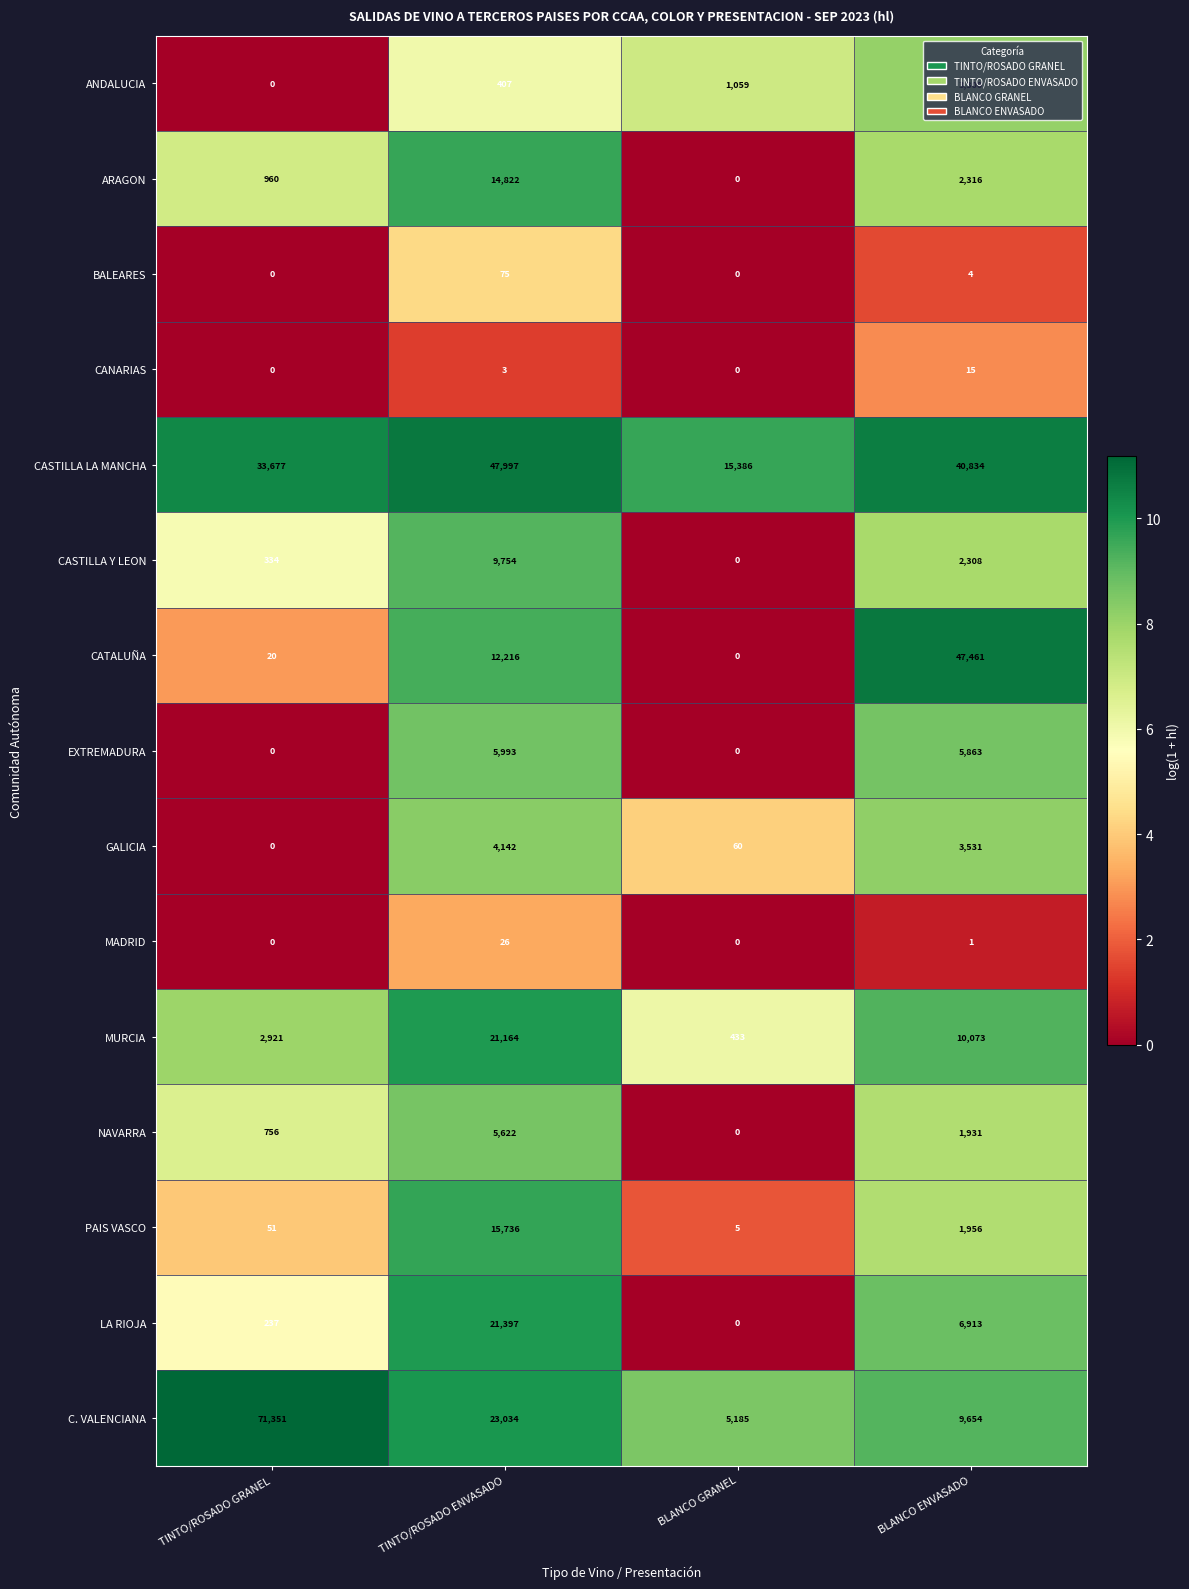

How many series are shown in this chart?

15